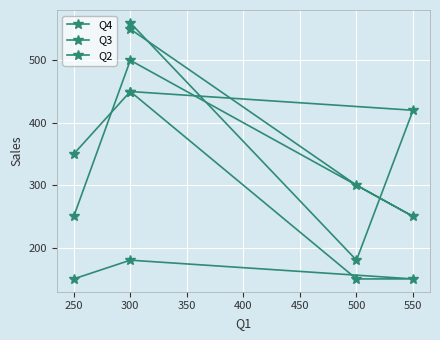

How many interior local peaks does the Q2 series have?

1